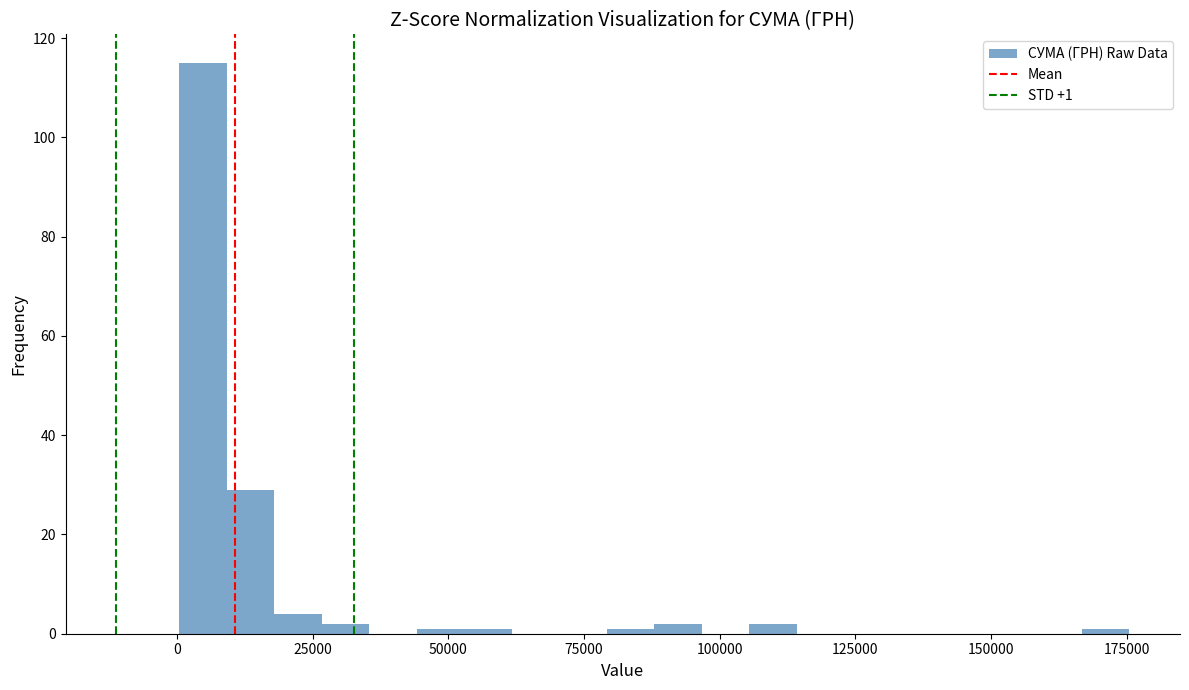

Read against the x-axis, roughly where is the centre of the tallest bar?

5000